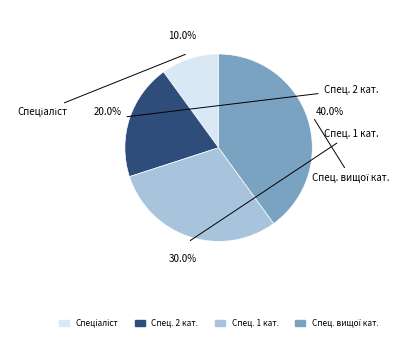

Is there any slice that represents more than half of the pie?

No